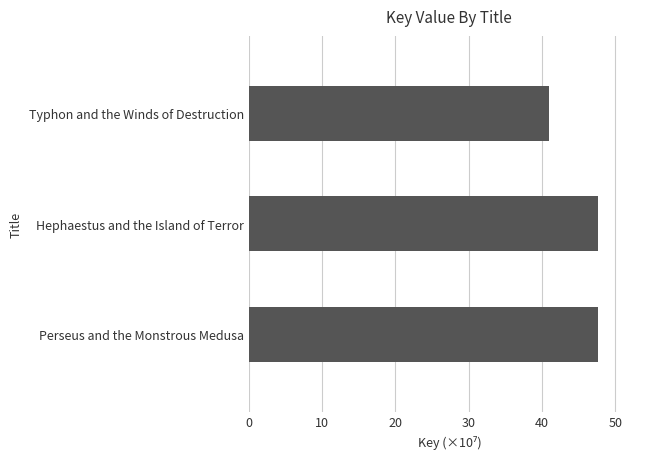

Reading top to bottom, extract all data points from this chart.

Typhon and the Winds of Destruction=41.0	Hephaestus and the Island of Terror=47.6	Perseus and the Monstrous Medusa=47.6